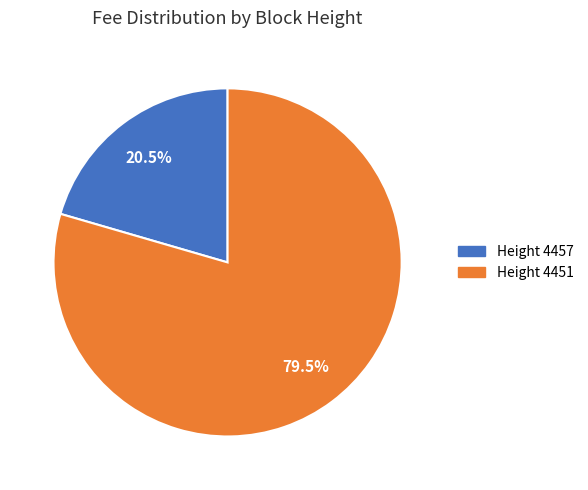

Is there any slice that represents more than half of the pie?

Yes